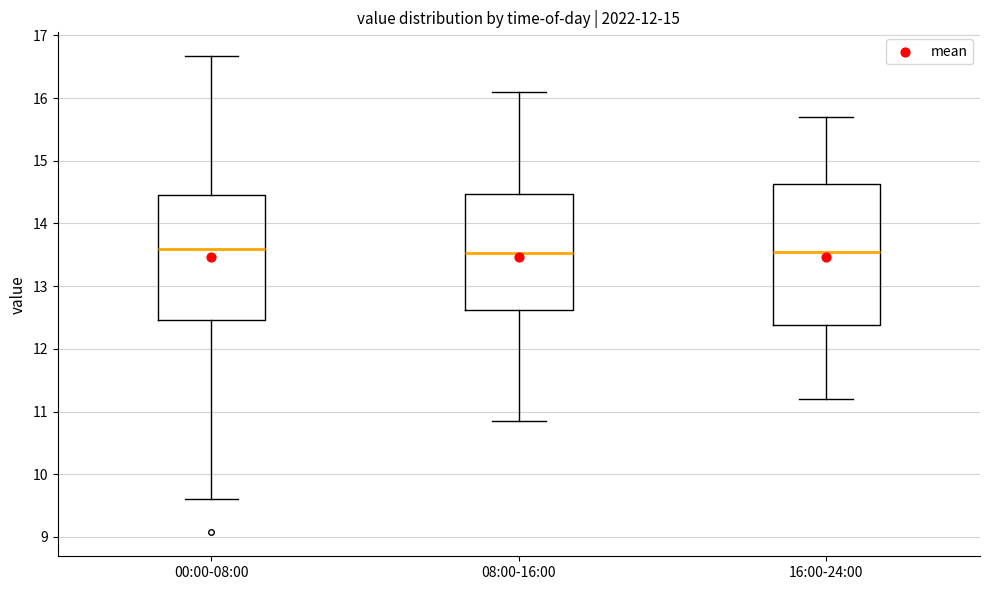

Which box is the tallest, from its lower edge to its upper edge?

16:00-24:00